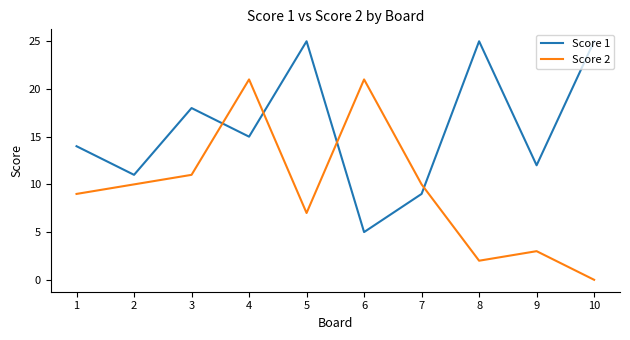

True or false: Score 1 has a value of 25 at 10.

True